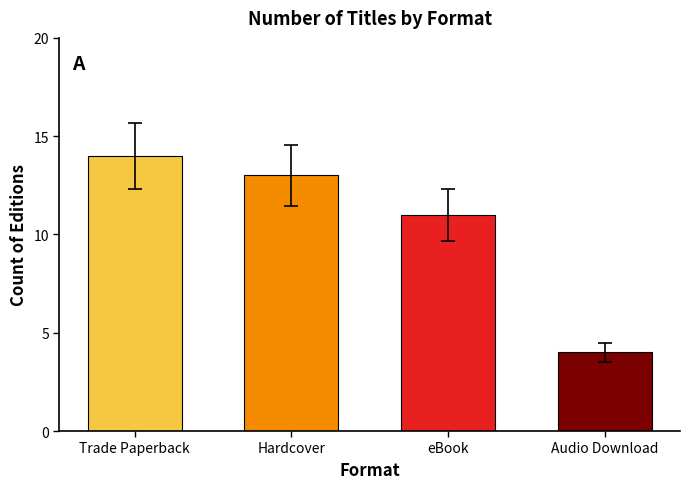

Is the value of Hardcover at 13 greater than the value of eBook at 10?

Yes